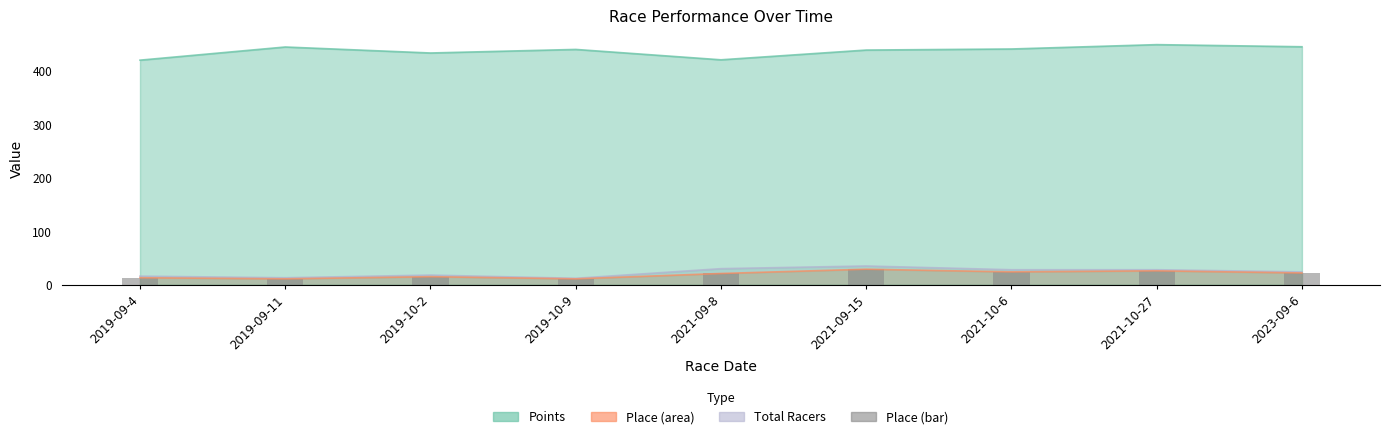

Which has a higher value, 2019-09-4 or 2019-09-11?

2019-09-4